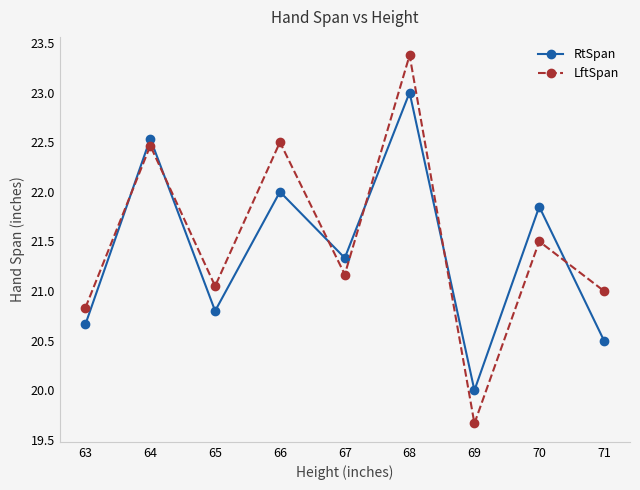

Which series has the widest spread of values?

LftSpan